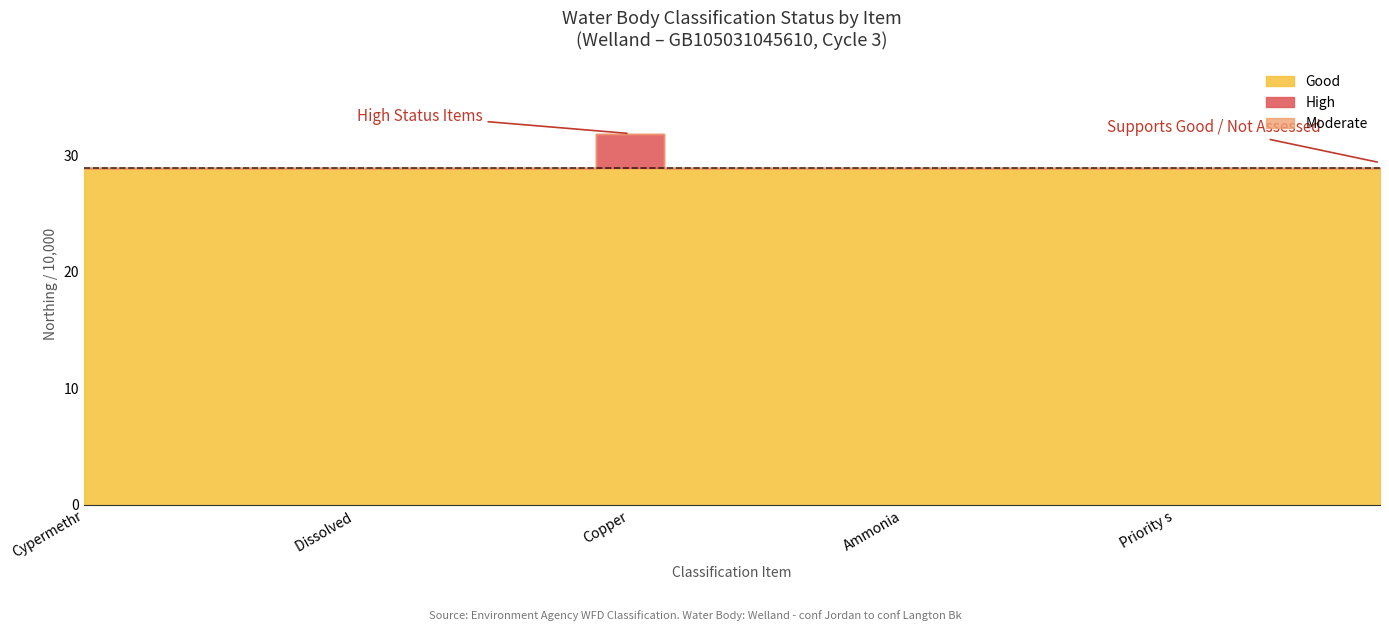

Is it true that Northing equals 111502 at 2?

False